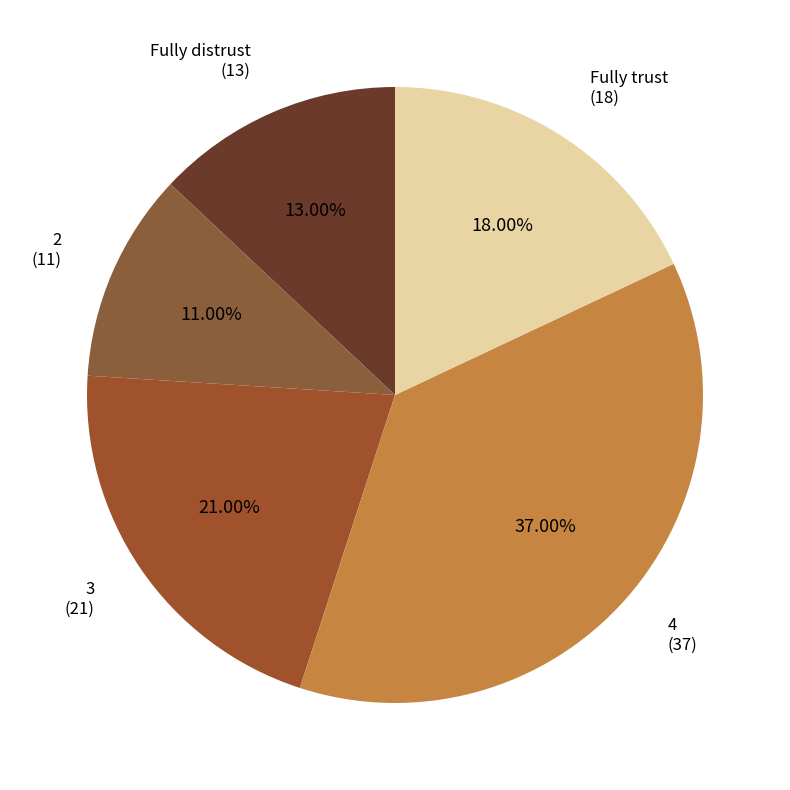

How many segments does this pie chart have?

5